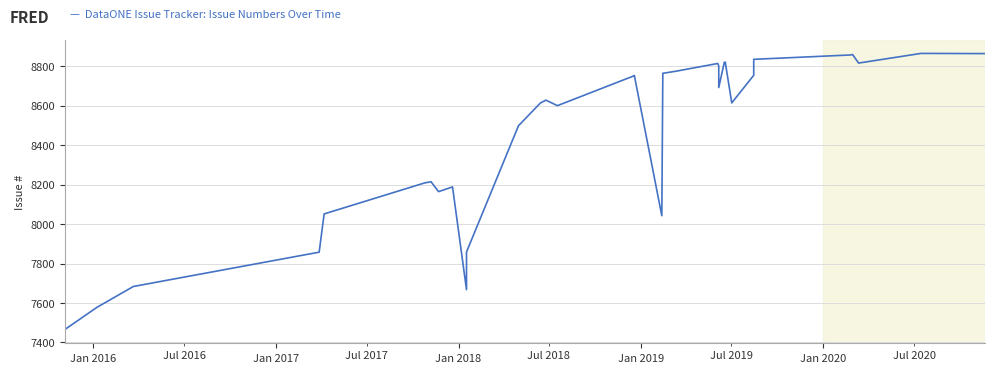

What is the difference between the second highest and minimum values?

1399